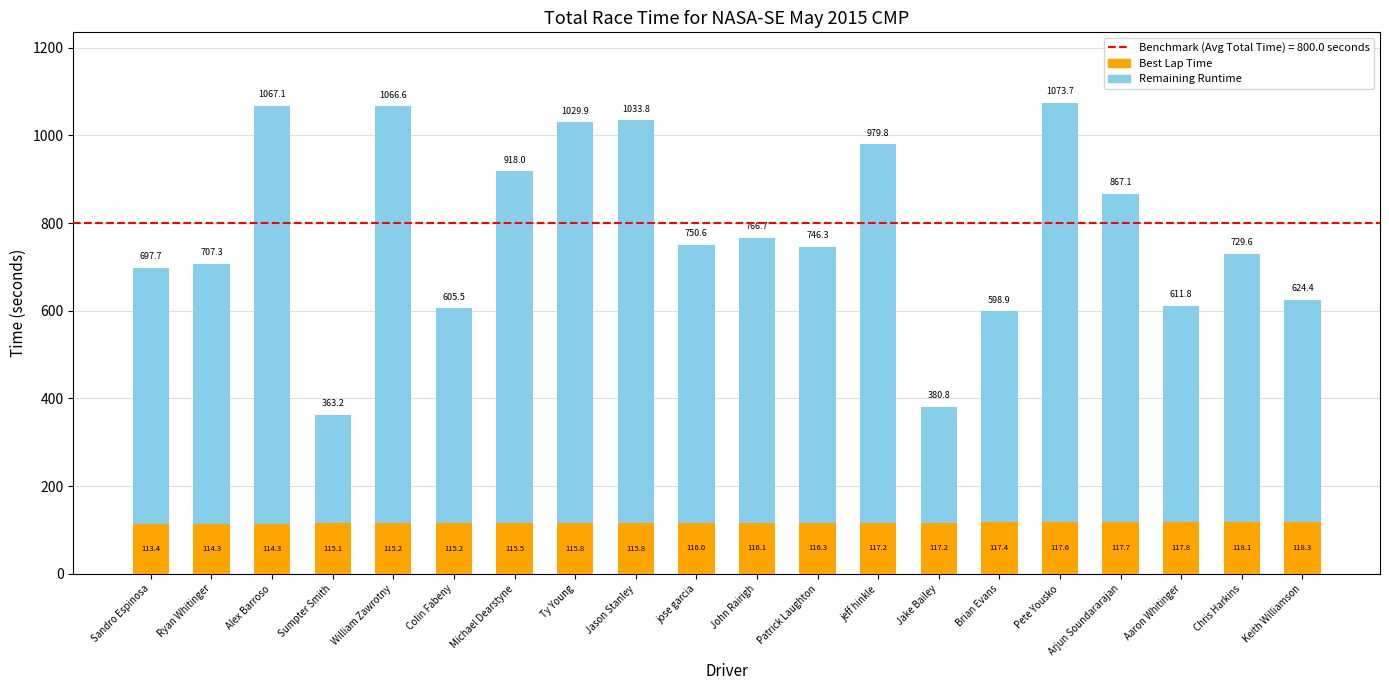

What value does the Best Lap Time series have at Sandro Espinosa?

113.4